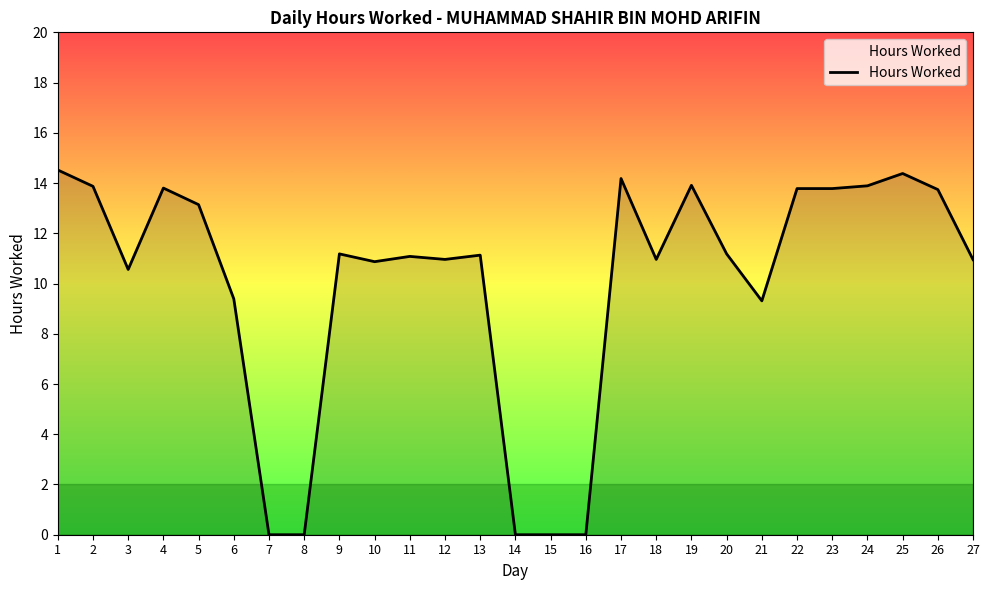

Does the chart display data point markers on the line(s)?

No